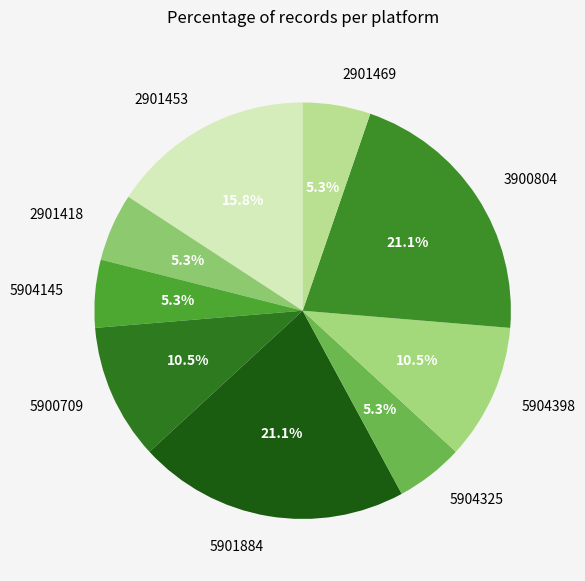

Between 5904398 and 2901453, which is larger?

2901453